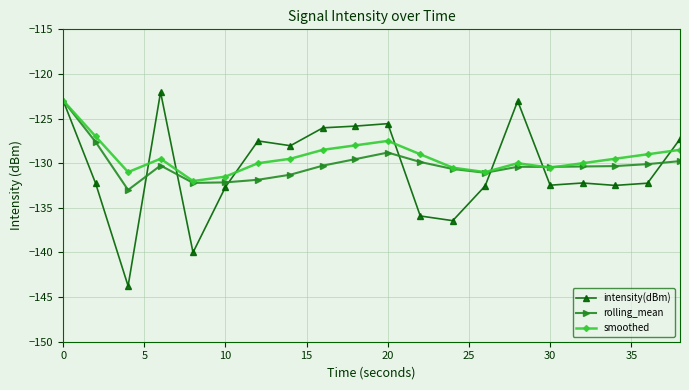

What is the value of the rolling_mean point at the 2nd from the left?

-127.6